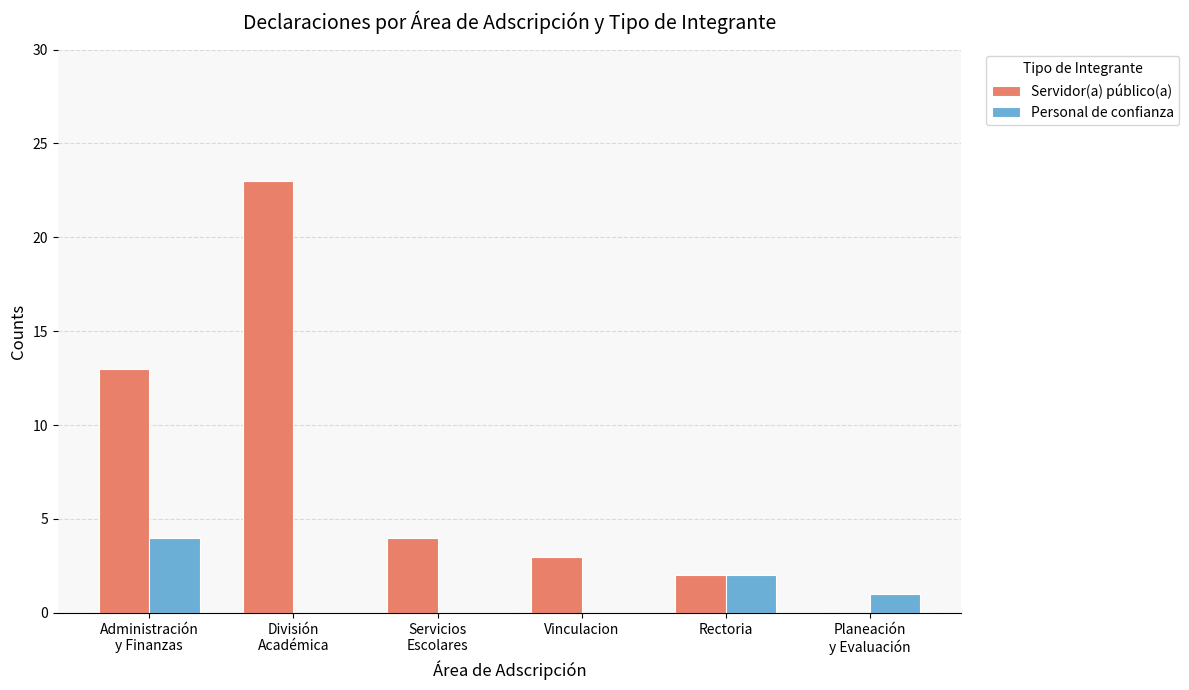

Reading left to right, what are all the values shown in this chart?

Servidor(a) público(a): Administración
y Finanzas=13	División
Académica=23	Servicios
Escolares=4	Vinculacion=3	Rectoria=2	Planeación
y Evaluación=0
Personal de confianza: Administración
y Finanzas=4	División
Académica=0	Servicios
Escolares=0	Vinculacion=0	Rectoria=2	Planeación
y Evaluación=1